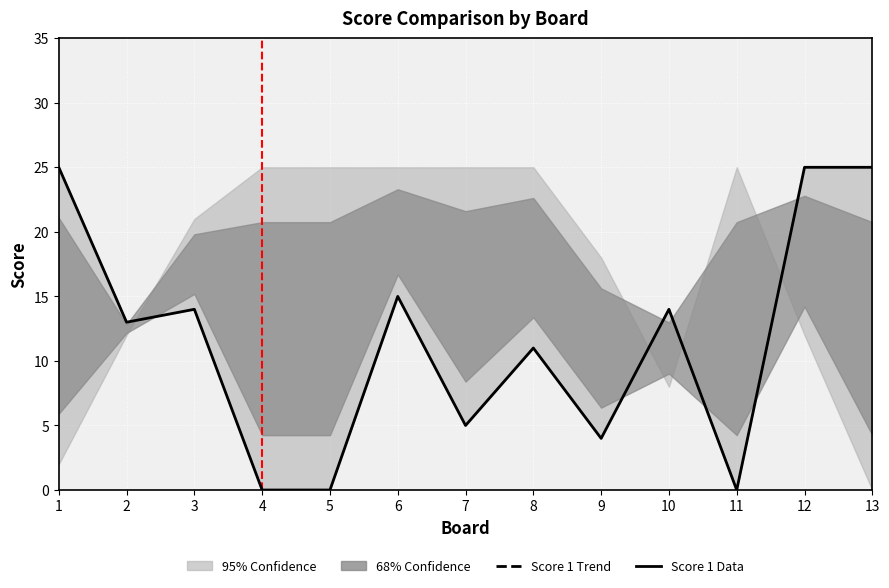

What is the value of the 3rd point from the left?

14